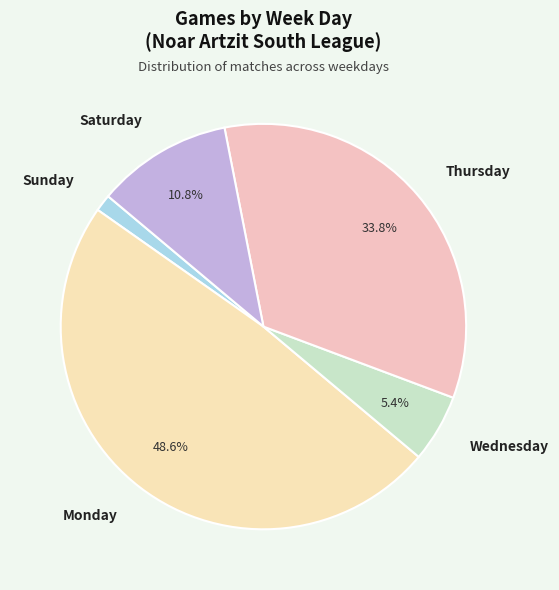

To the nearest percent, what is the average slice percentage?

20%